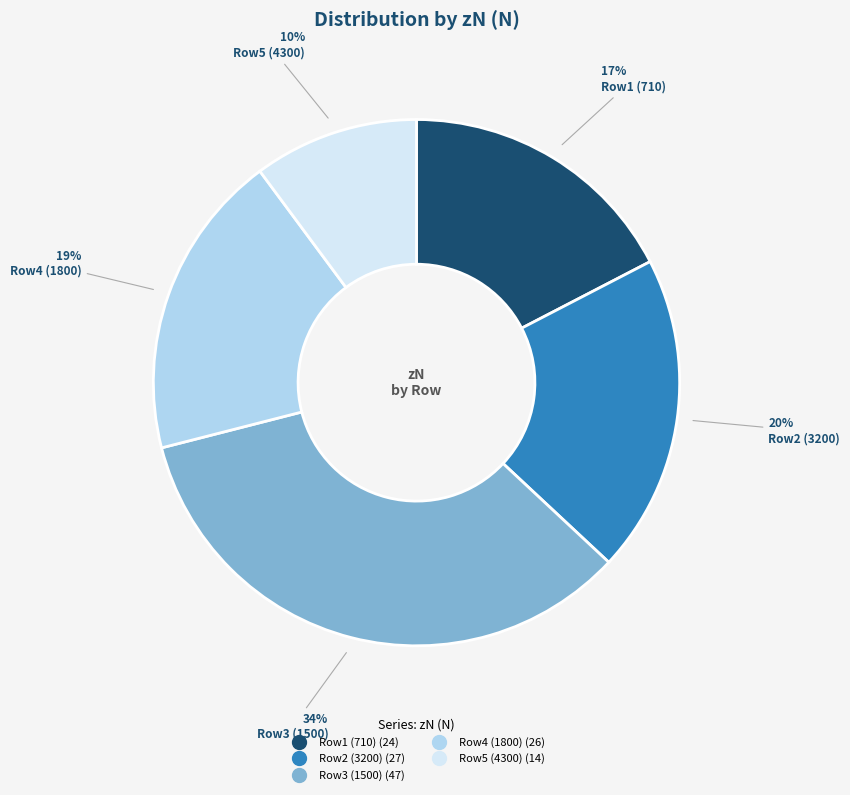

To the nearest percent, what is the difference between the largest and smallest slice percentages?

24%